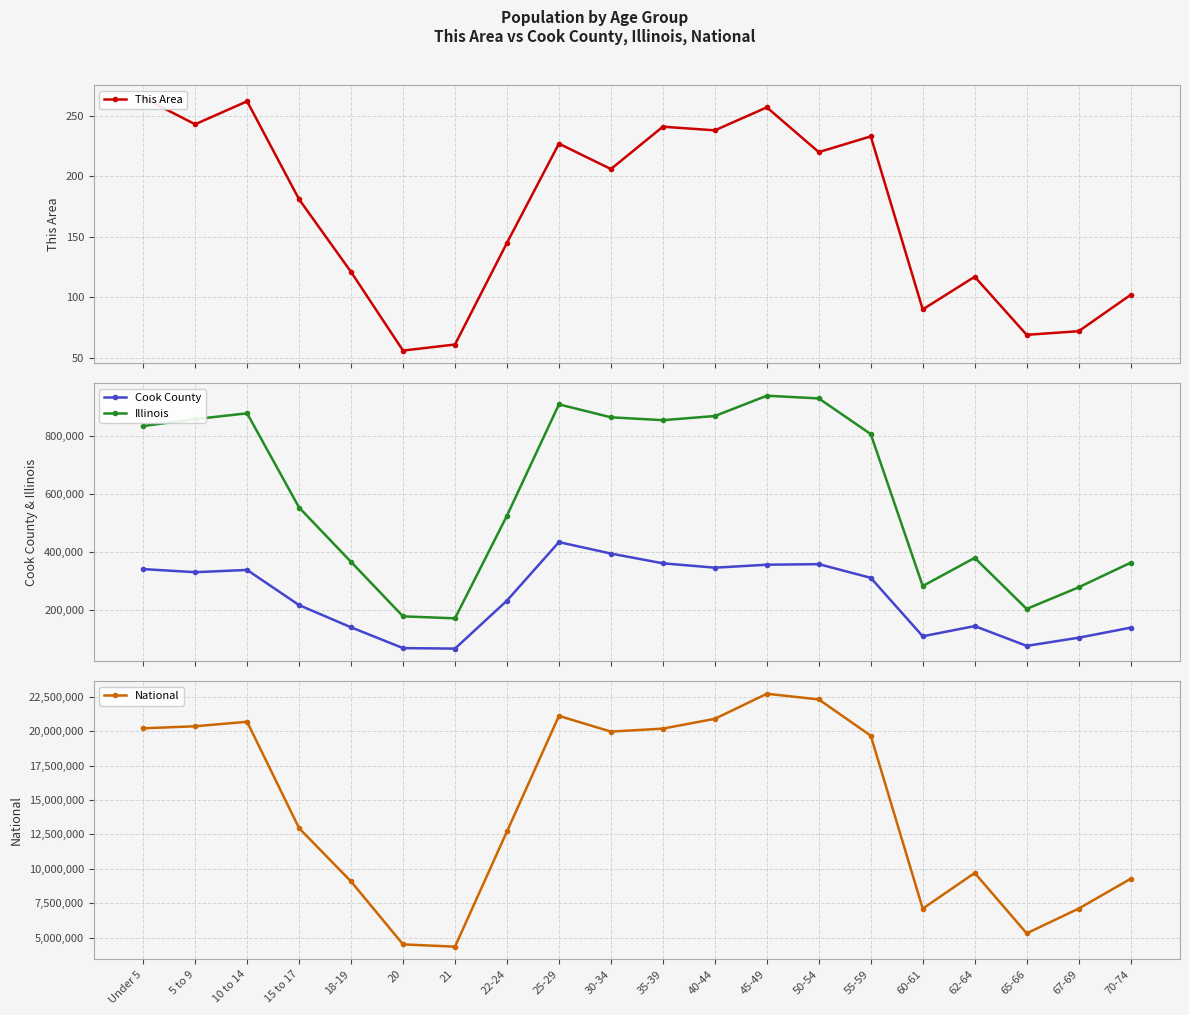

What is the spread (max minus min) of values at 45-49?

22708334